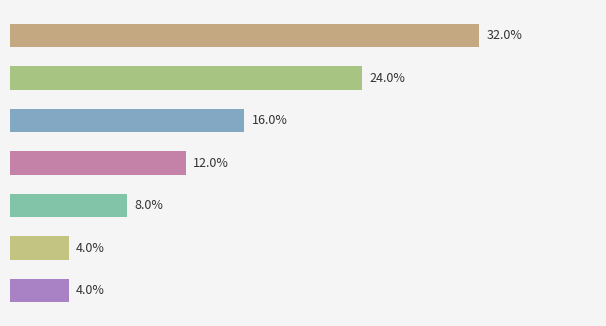

Are the bars horizontal?

Yes